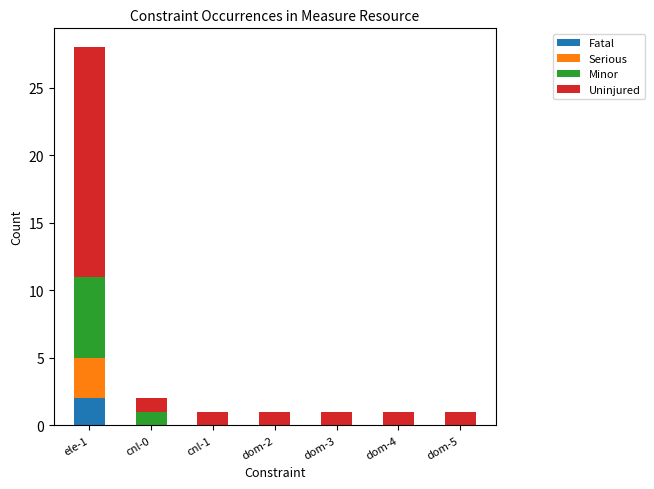

At which label does Fatal reach its peak?

ele-1